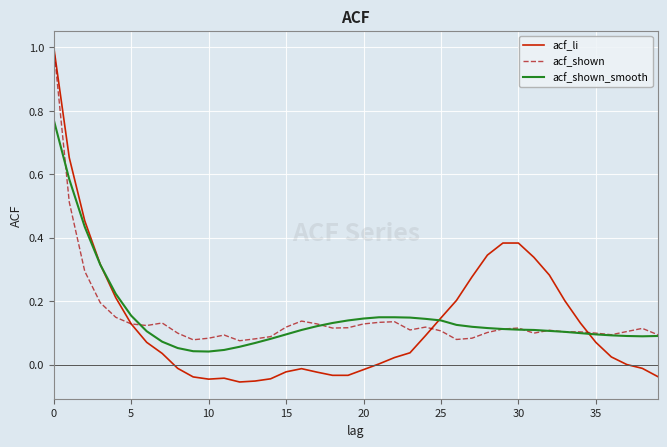

True or false: acf_shown has more than 1 interior local peaks.

True